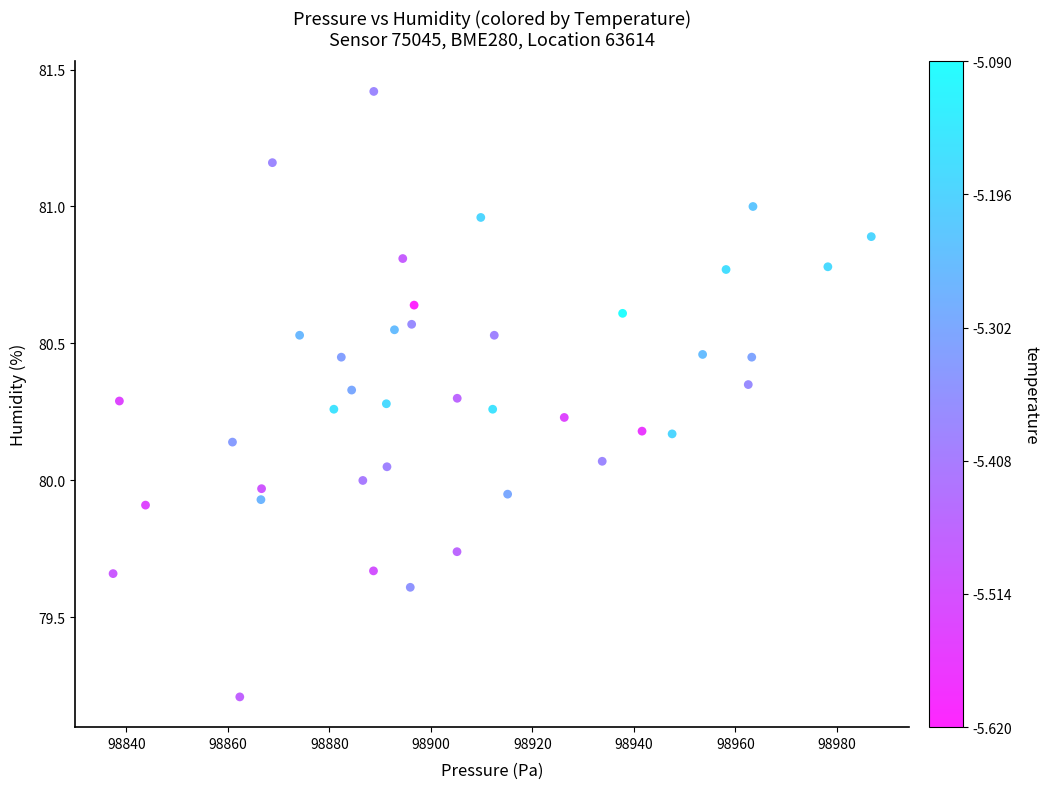

What is the range of X values (max minus min)?

149.4